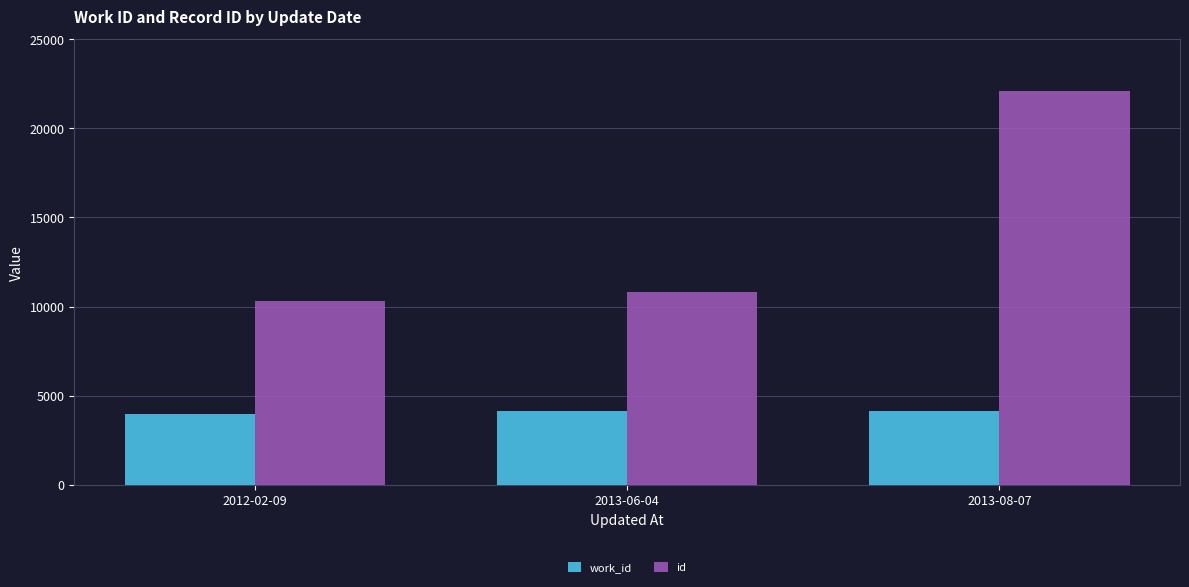

Which series has the widest spread of values?

id